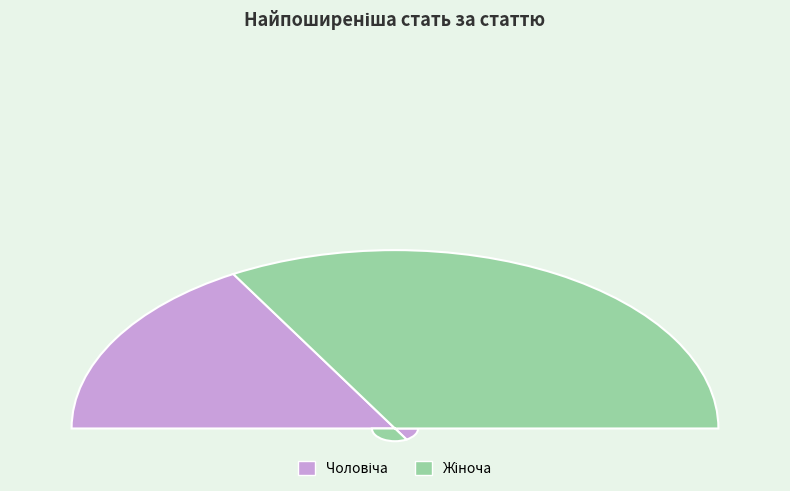

Is it true that Жіноча is 67% of the pie?

True